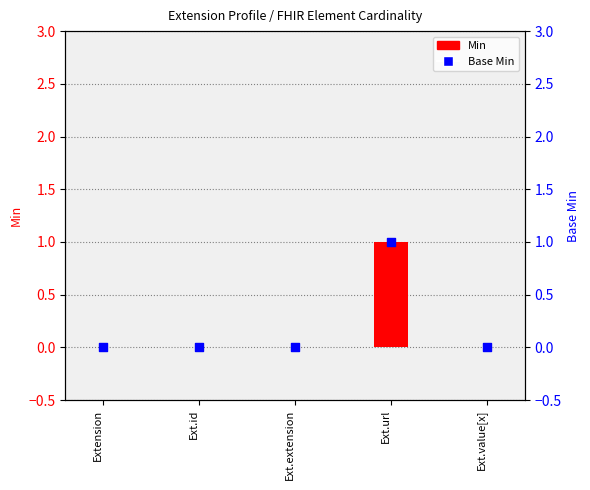

Which series contains the highest Y value?

Min